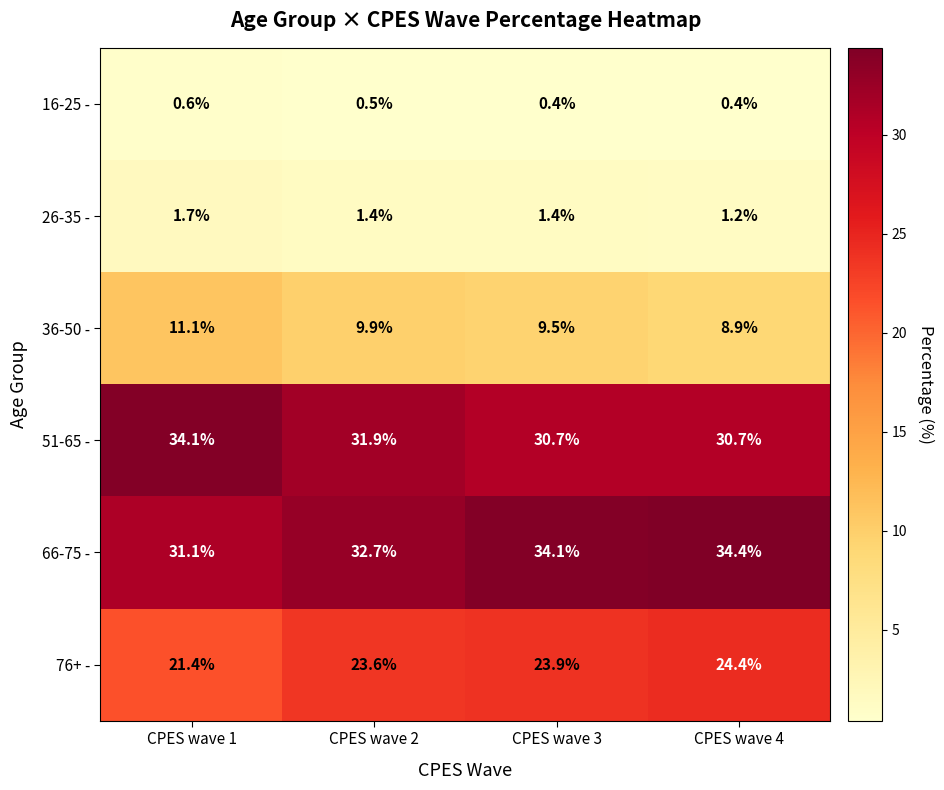

Which category has the highest value in the 26-35 - series?

CPES wave 1